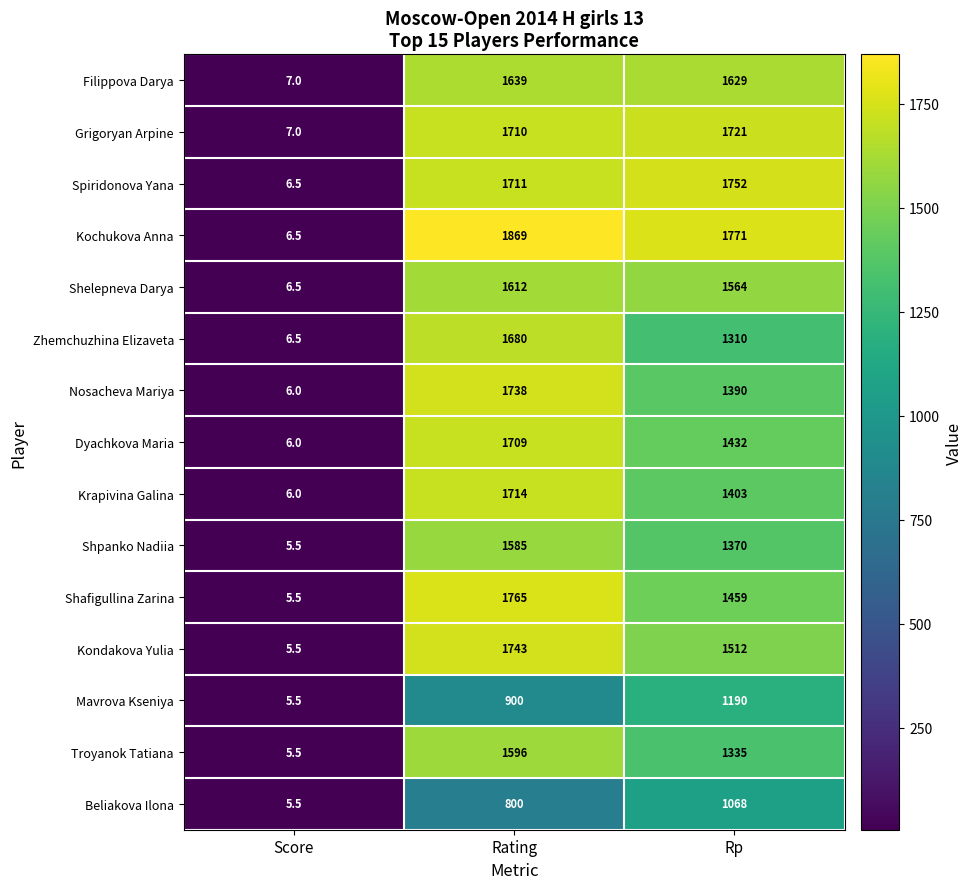

At how many categories does at least one series exceed 534?

2